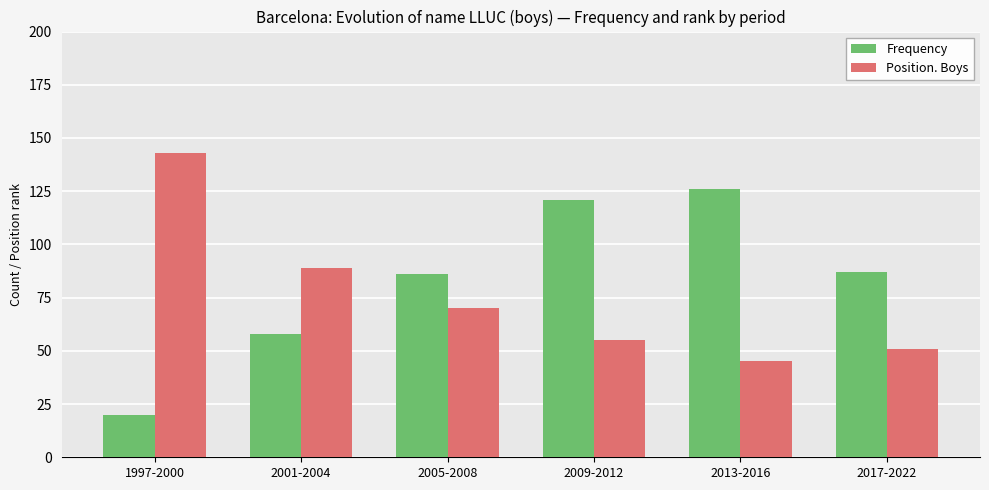

Is it true that Frequency equals 104 at 2001-2004?

False